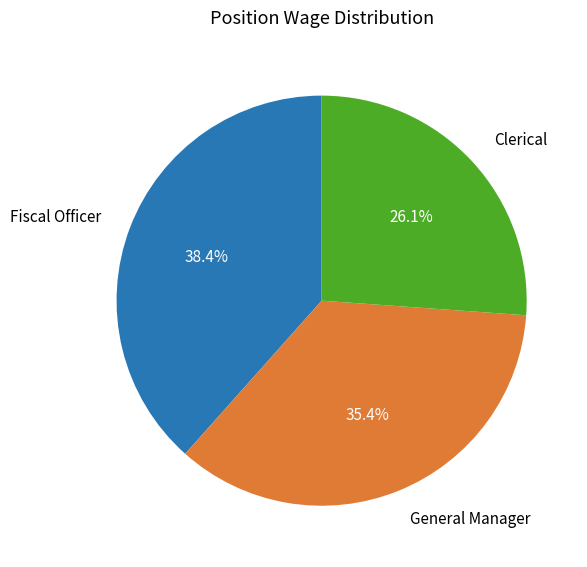

Approximately how many times larger is the value at Clerical compared to General Manager?

0.7